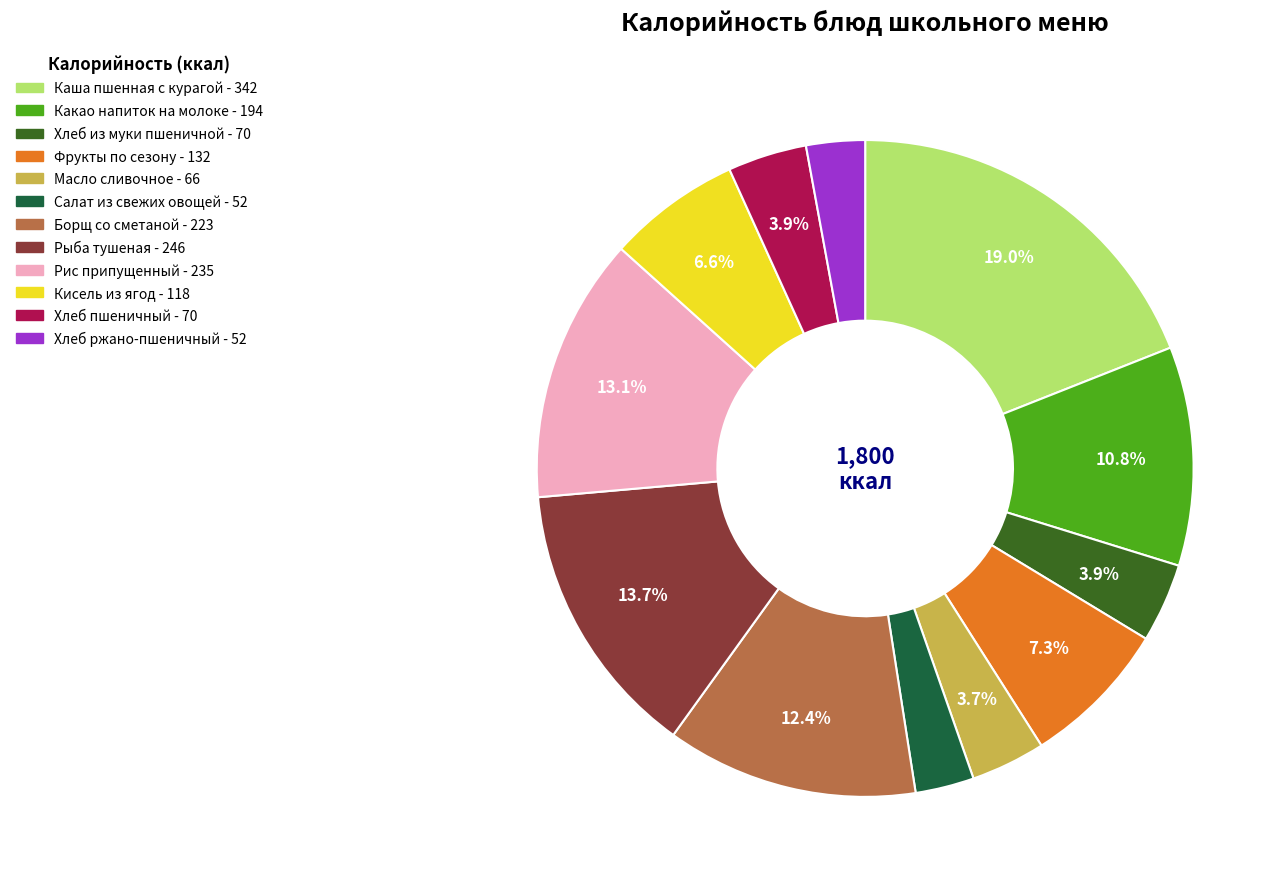

Is the sum of Фрукты по сезону and Кисель из ягод greater than half?

No